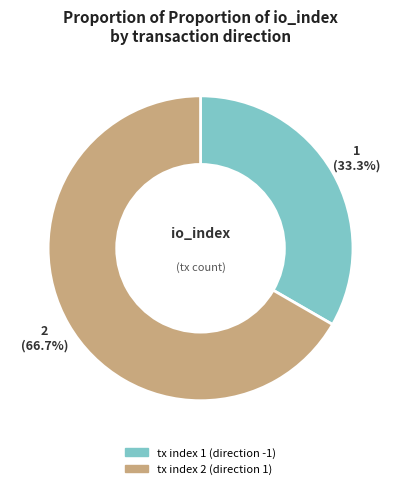

To the nearest percent, what is the combined percentage of tx index 1 (direction -1) and tx index 2 (direction 1)?

100%